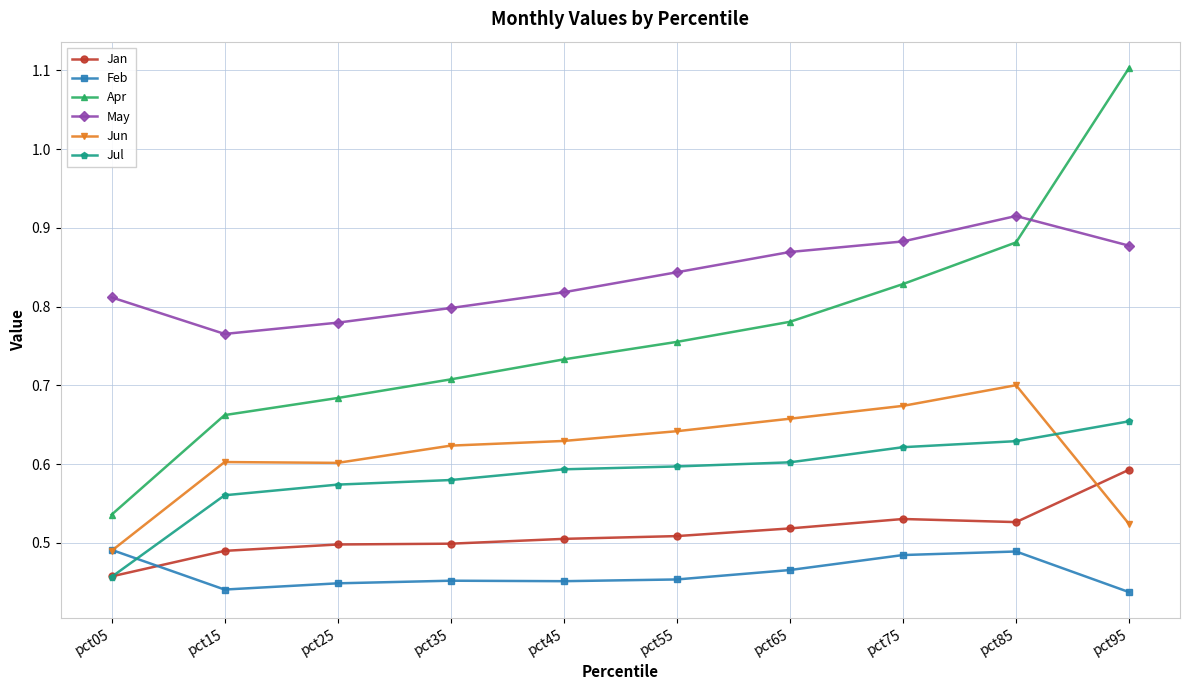

At which category is the sum across all series the highest?

pct95